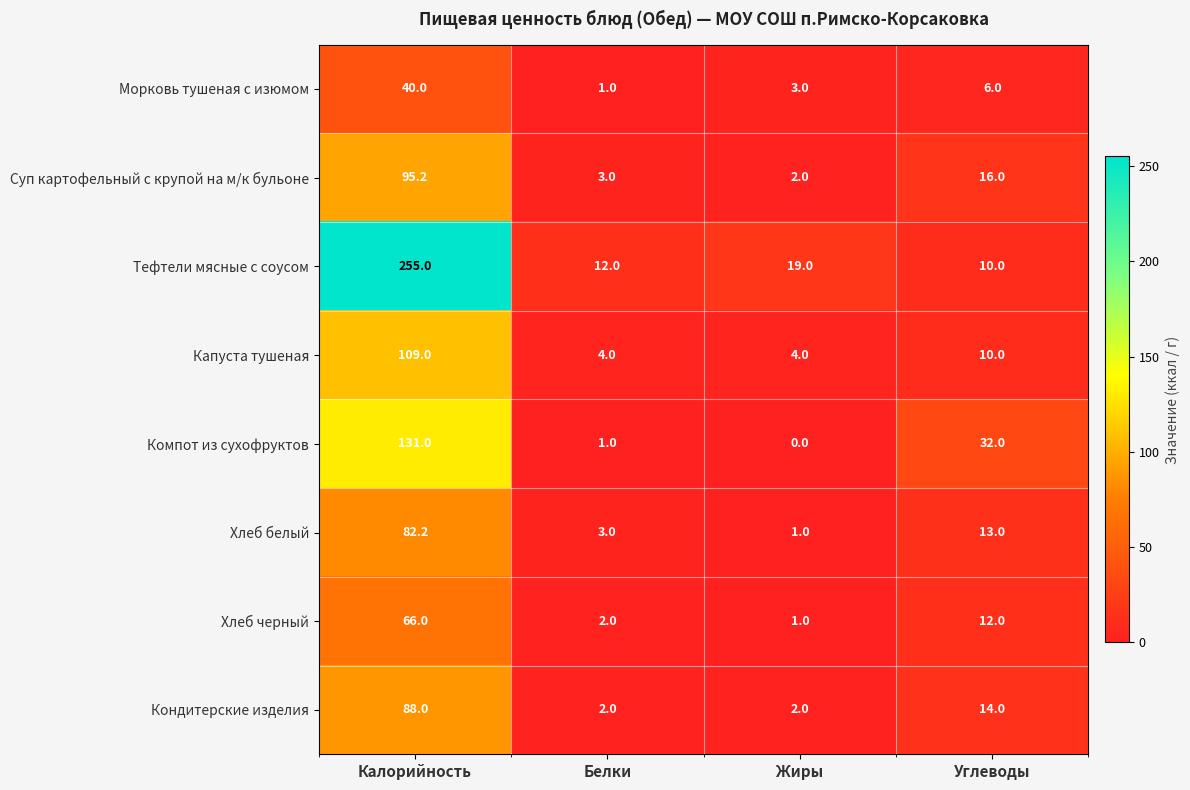

At which label does Морковь тушеная с изюмом reach its peak?

Калорийность